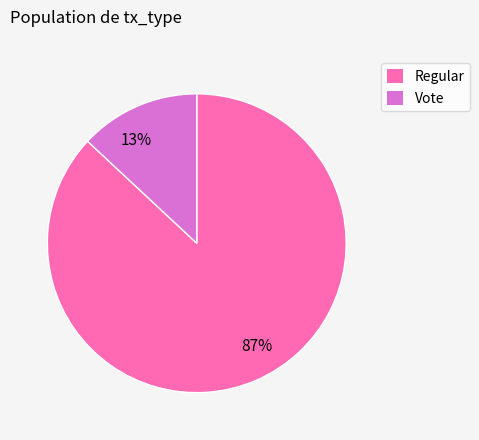

What is the majority slice?

87%